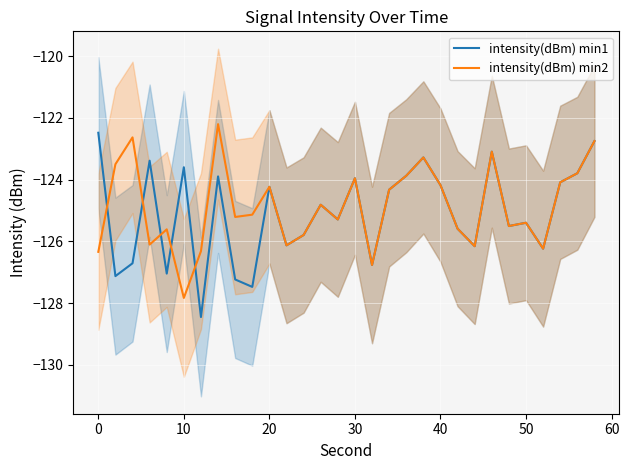

Which series ends up on top after the final intersection of intensity(dBm) min2 and intensity(dBm) min1?

intensity(dBm) min2